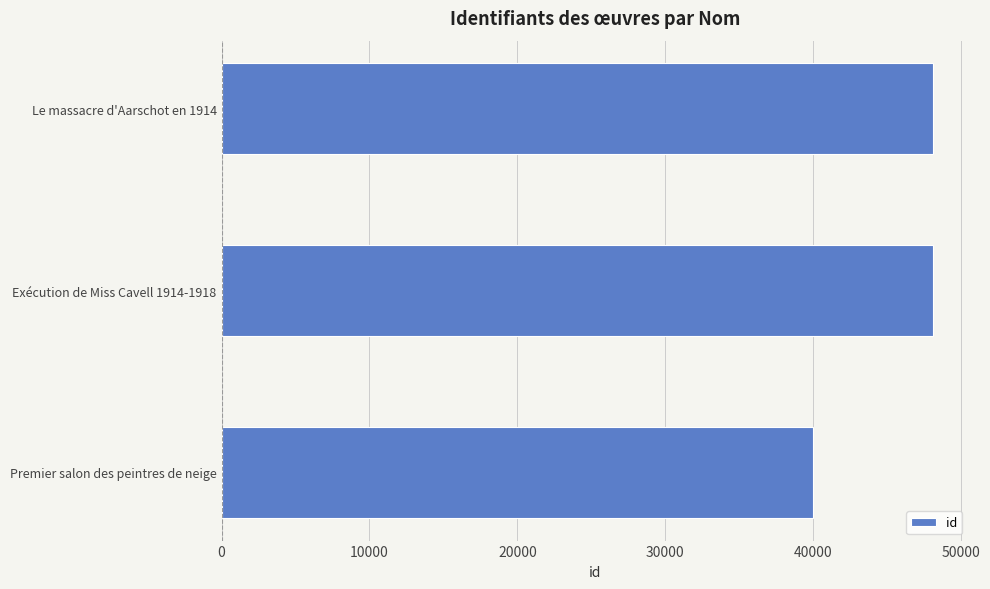

What is the minimum value shown in the chart?

40016